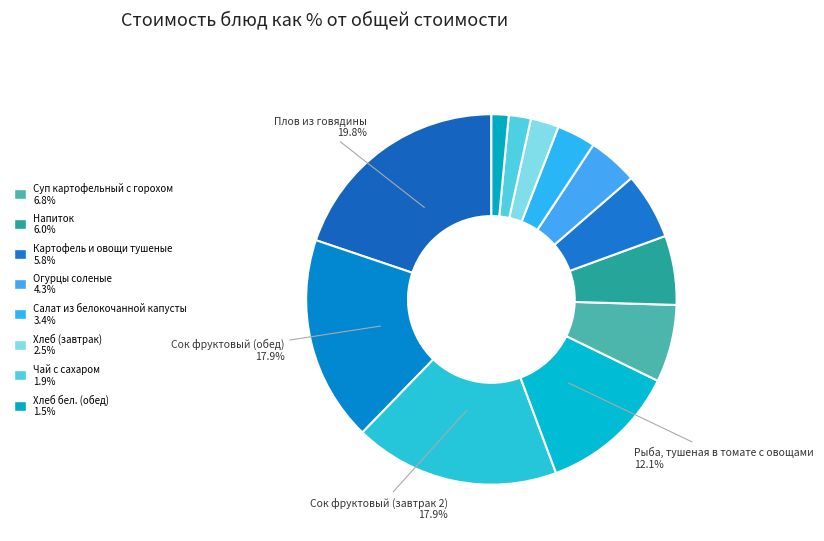

Which slice is the smallest?

Хлеб бел. (обед)